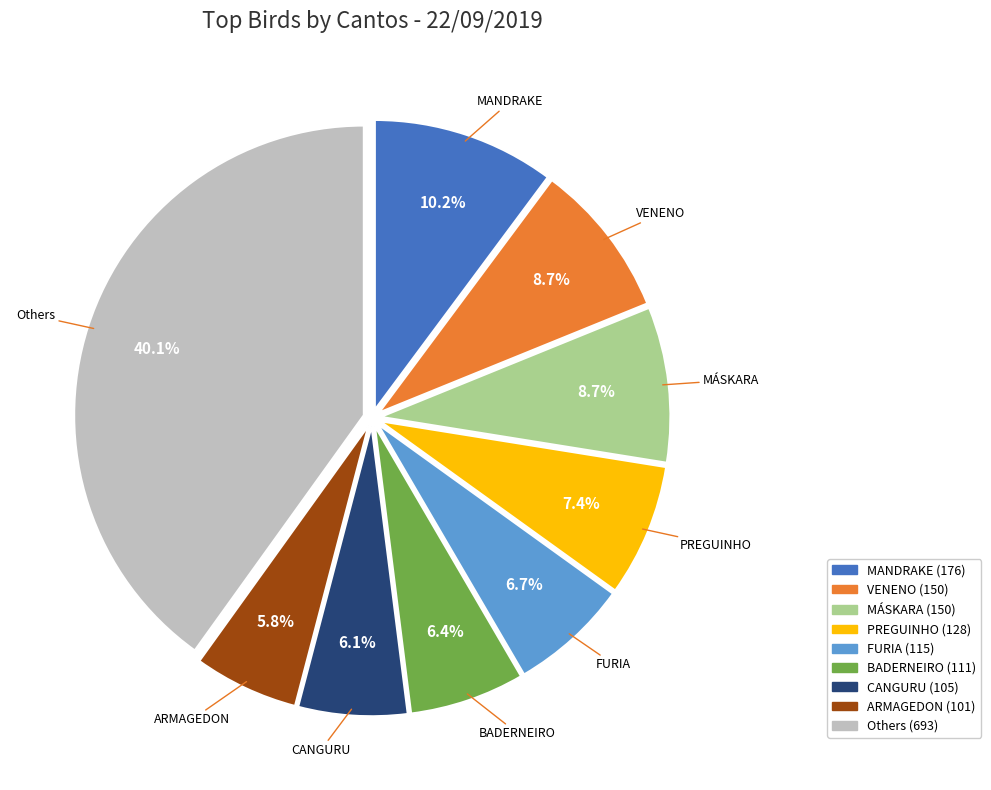

Is there any slice that represents more than half of the pie?

No